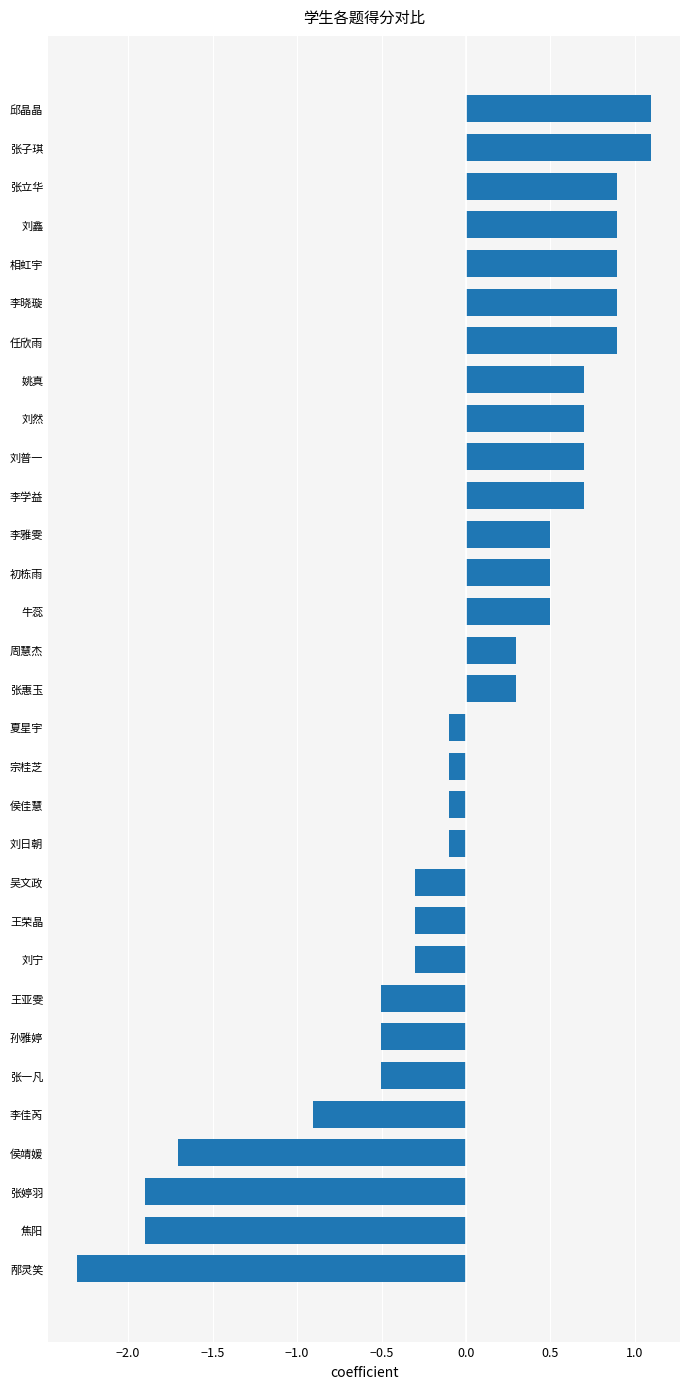

Which has a higher value, 李雅雯 or 李晓璇?

李晓璇